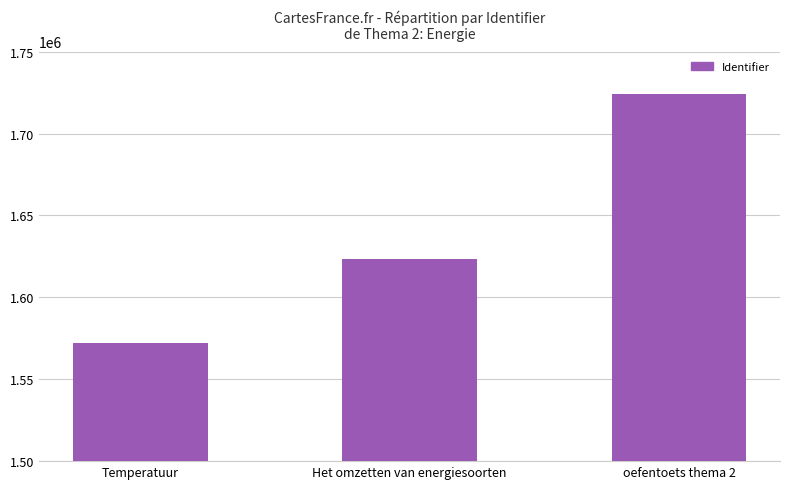

What is the label of the 1st bar from the right?

oefentoets thema 2